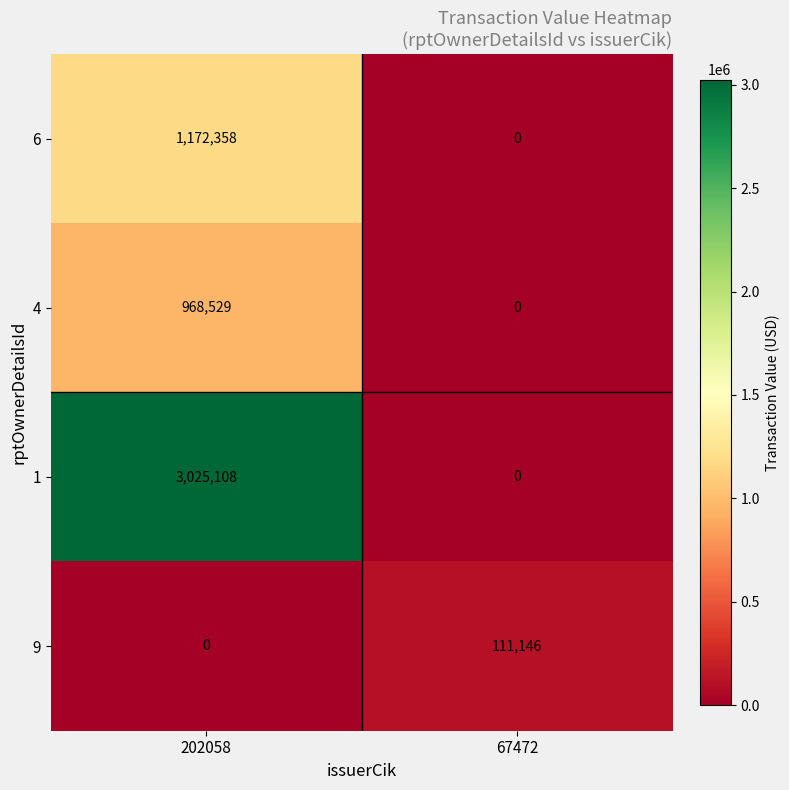

Reading right to left, transcribe all the data shown in this chart.

6: 67472=0	202058=1172358
4: 67472=0	202058=968529
1: 67472=0	202058=3025108
9: 67472=111146	202058=0